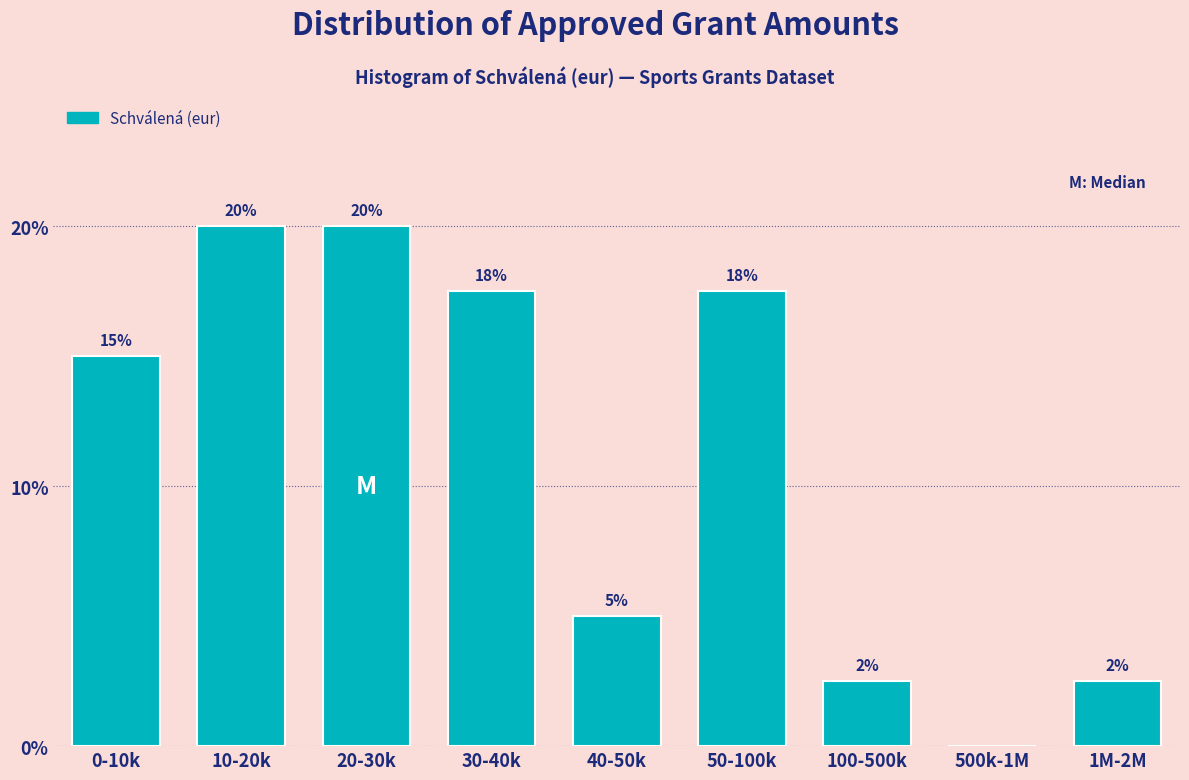

Which has a higher value, 100-500k or 500k-1M?

100-500k